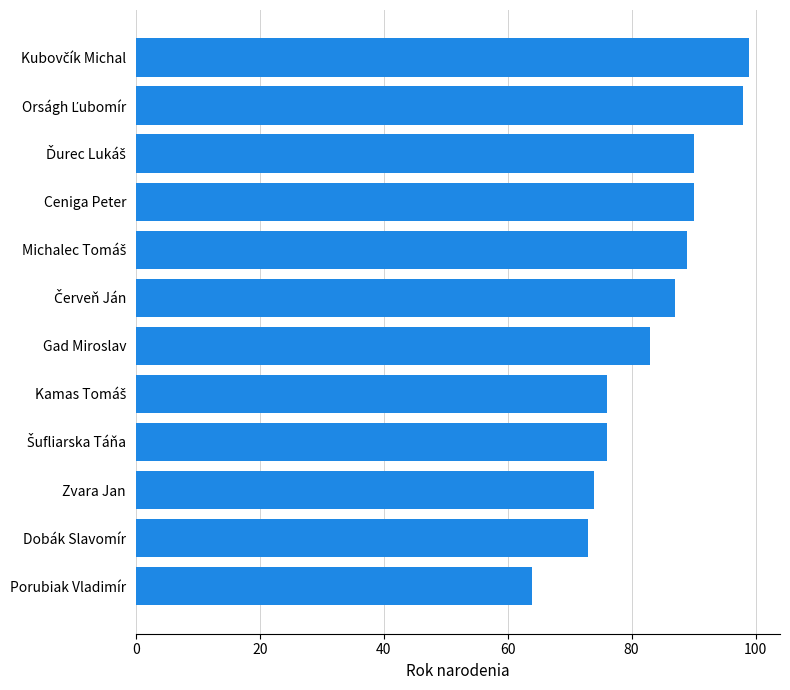

How many bars are there in total?

12